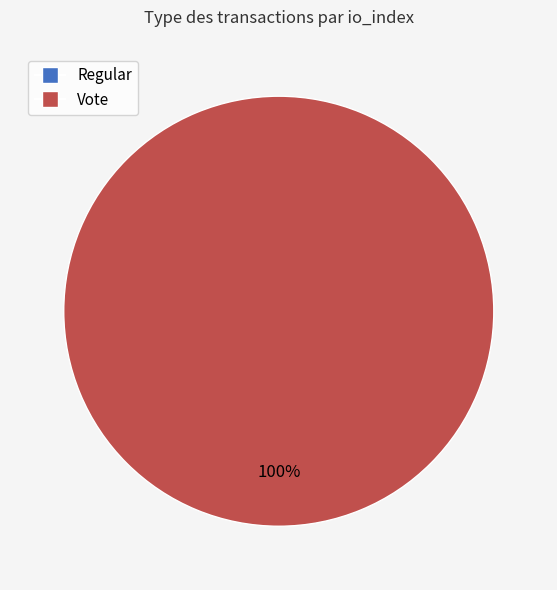

How many slices are in this pie chart?

2